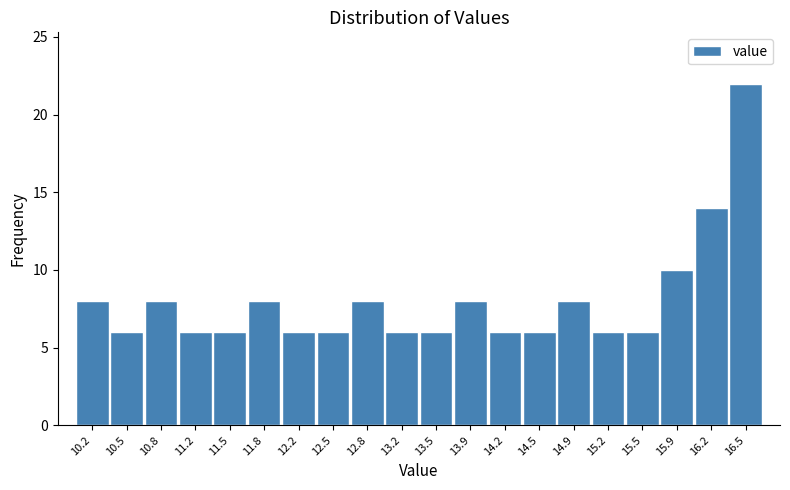

How tall is the bar that spans 15.695 to 16.030 on the x-axis? Neither the bar edges nor the heights are printed on the chart, so give them approximately, as read against the axes.

10